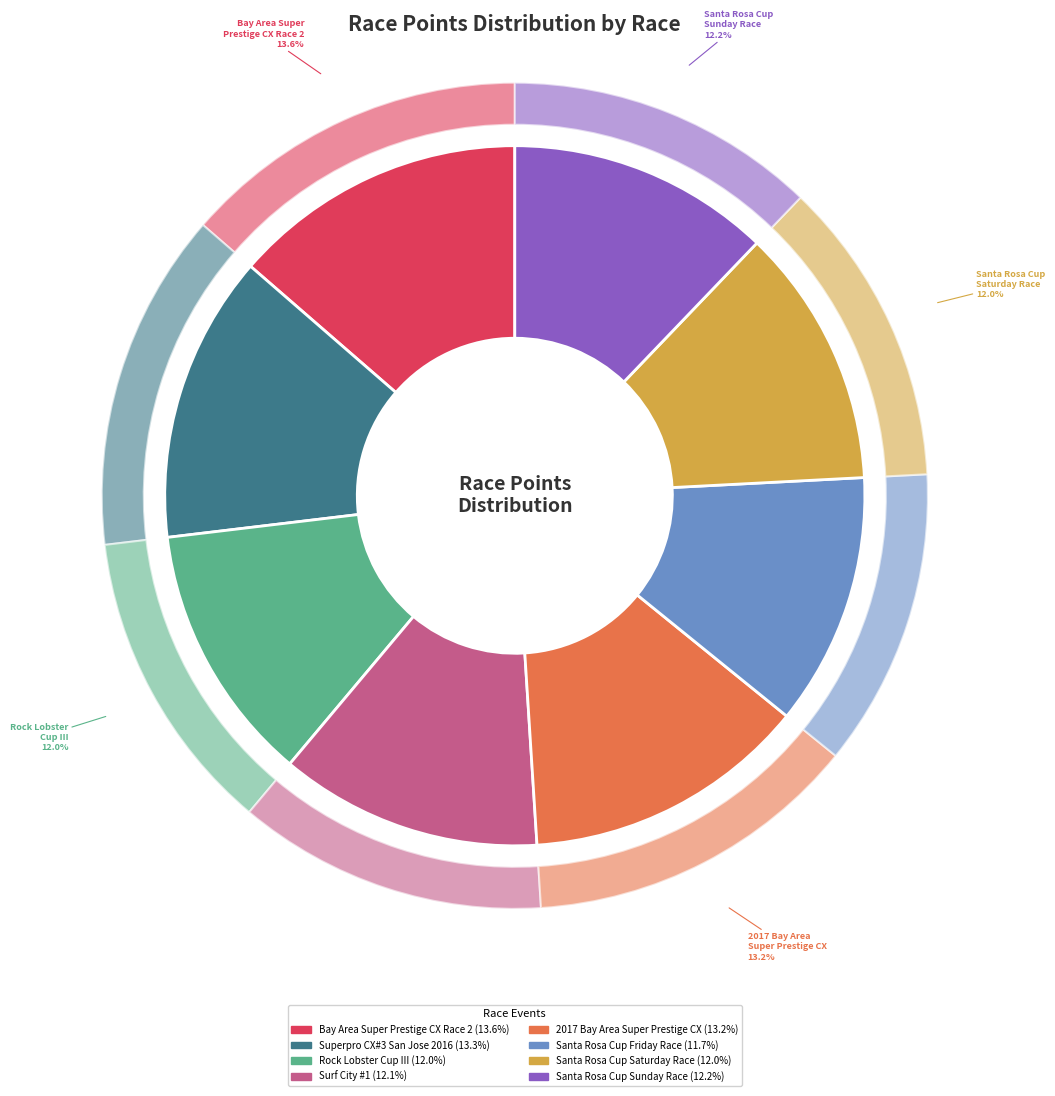

Count the number of slices in the pie.

8